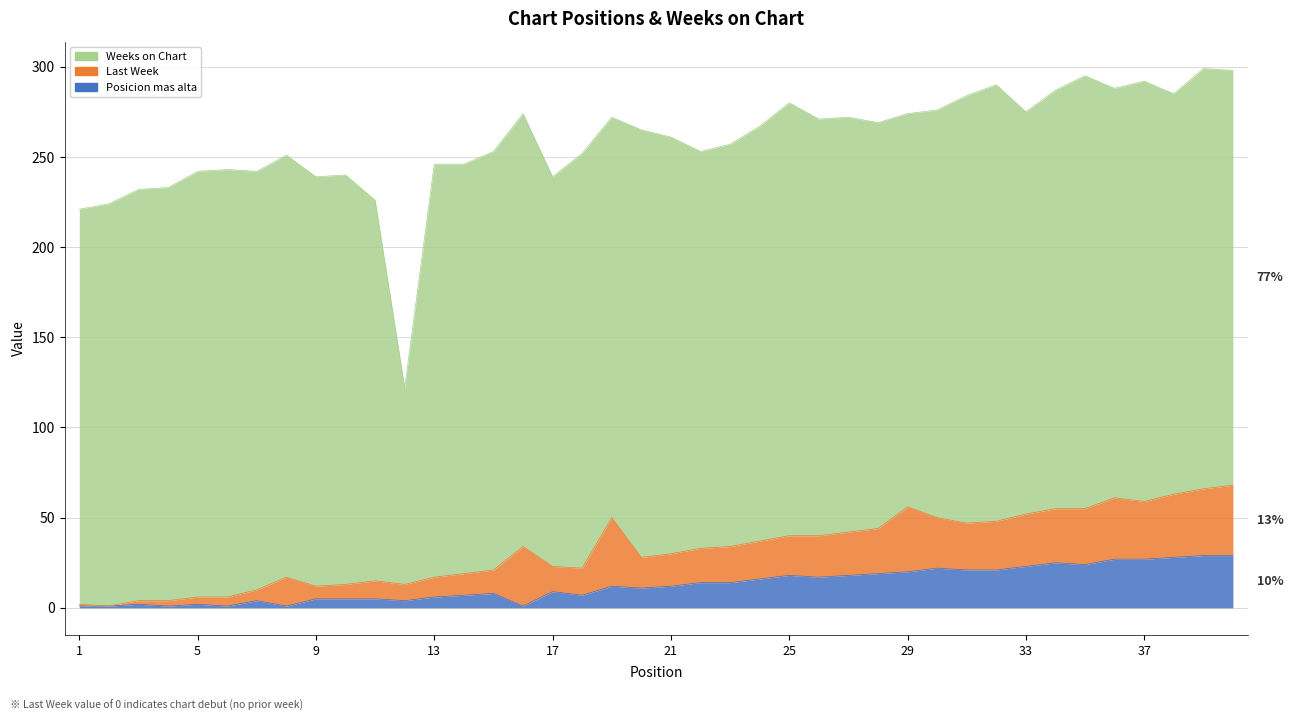

In Posicion mas alta, how many points are lower than both neighbors (excluding endpoints)?

9